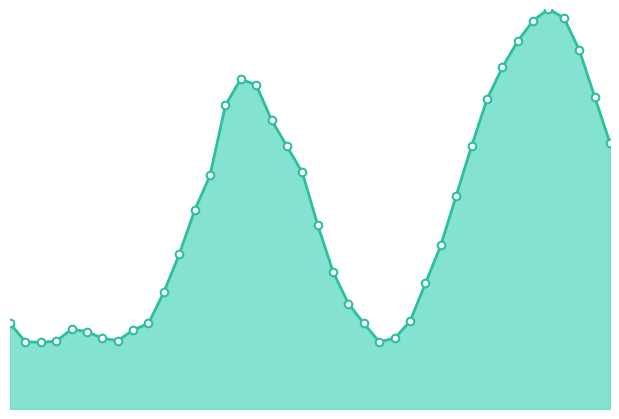

Which series has the largest total across all categories?

BME280_temperature_line